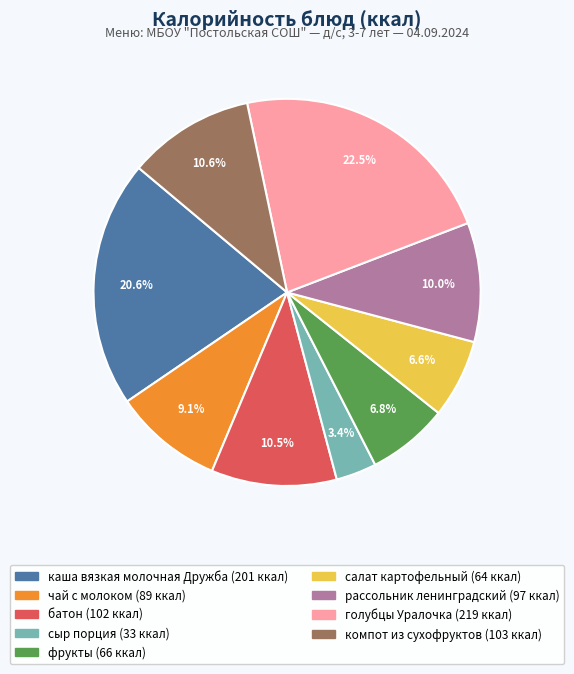

Approximately how many times larger is the value at компот из сухофруктов compared to салат картофельный?

1.6